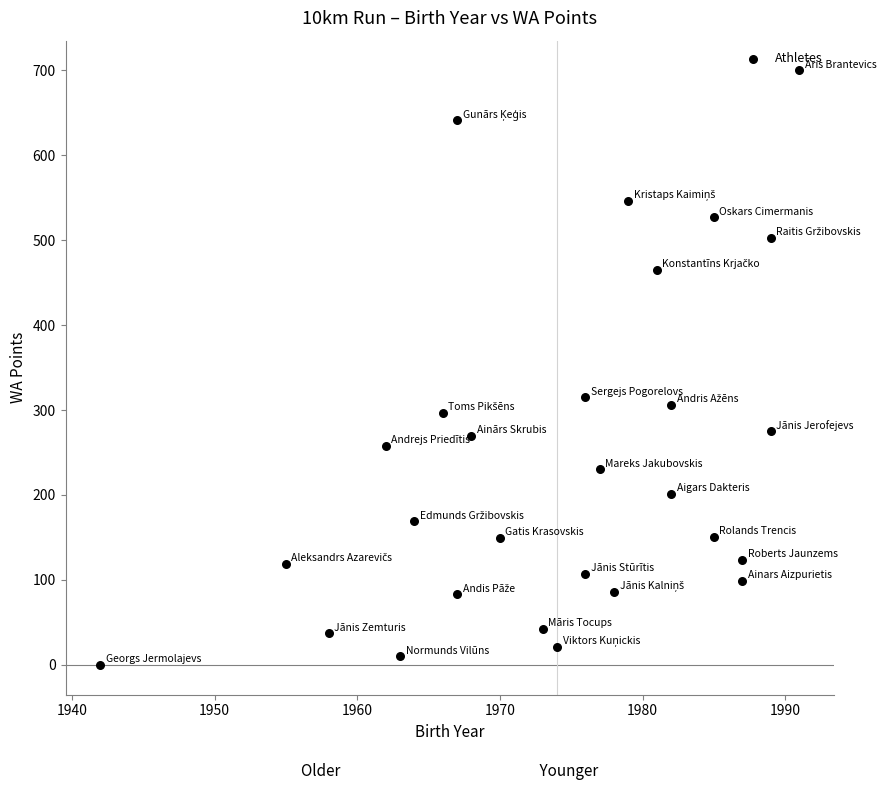

What is the range of X values (max minus min)?

49